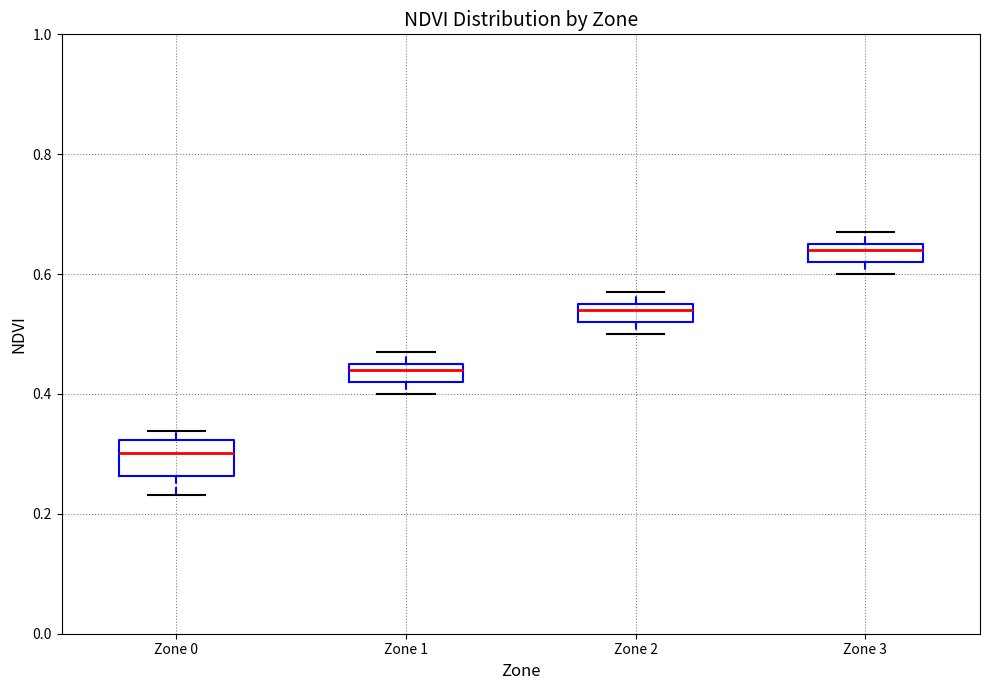

Reading left to right, transcribe this box plot: for each box, give where its median line is, the range the box spans, and where its two whiskers end, as read against the y-axis. The values are not printed on the chart, so give them approximately, as read against the axis.

Zone 0: median 0.30, box 0.26 to 0.32, whiskers 0.24 to 0.34
Zone 1: median 0.44, box 0.42 to 0.46, whiskers 0.40 to 0.48
Zone 2: median 0.54, box 0.52 to 0.56, whiskers 0.50 to 0.58
Zone 3: median 0.64, box 0.62 to 0.66, whiskers 0.60 to 0.68